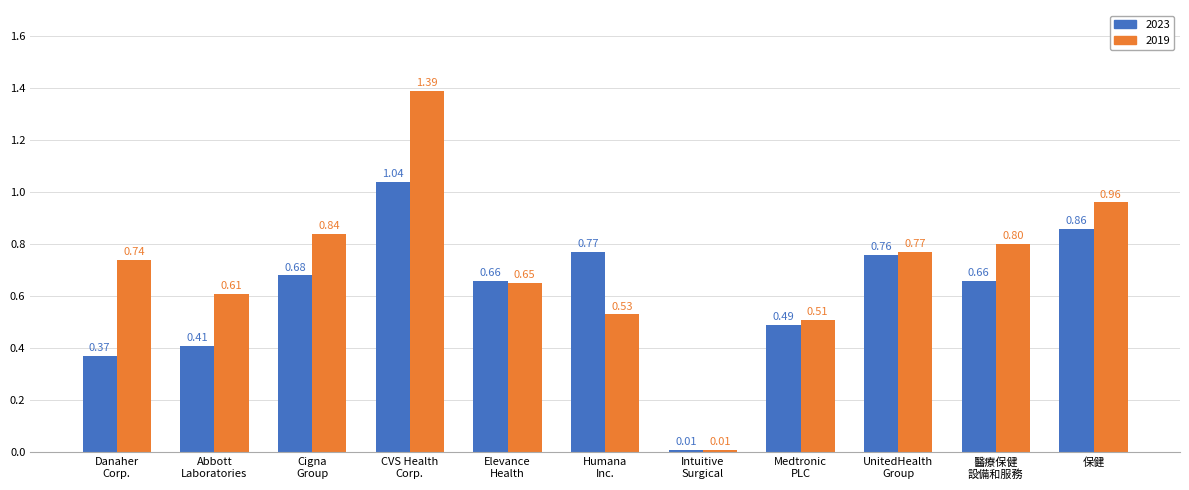

What is the sum of all 2019 values?

7.8